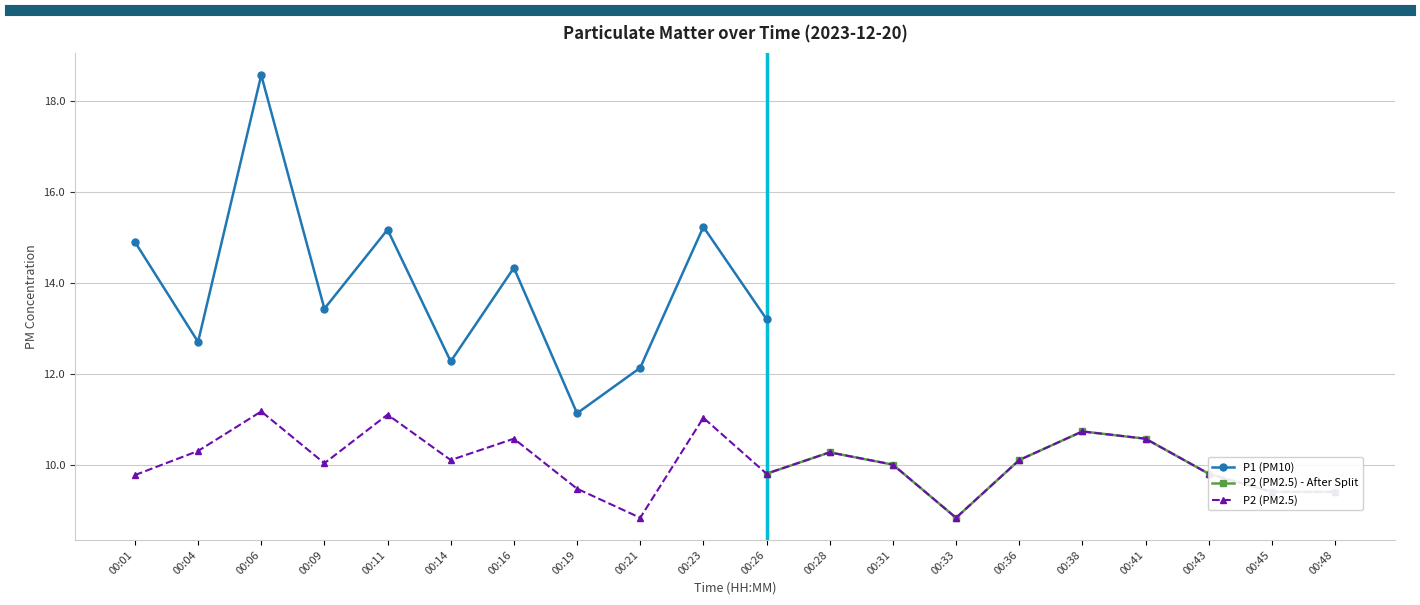

What is the difference between the values at 00:21 and 00:23?

2.2